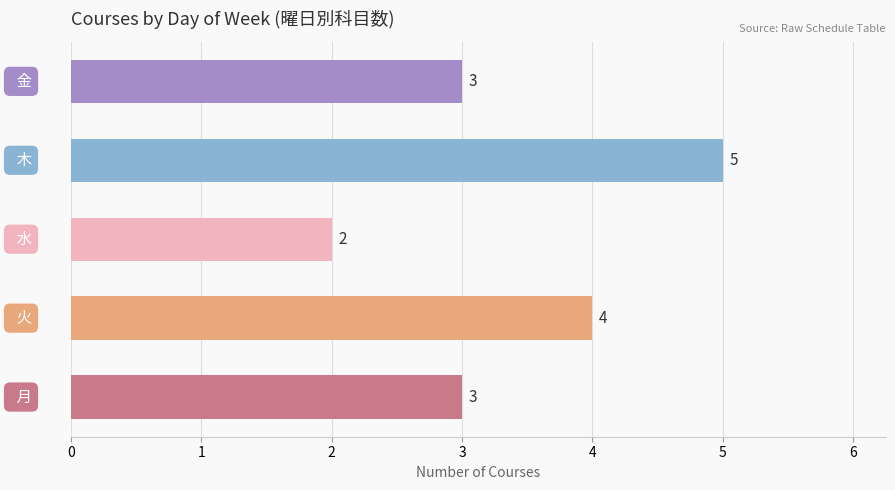

What is the average value?

3